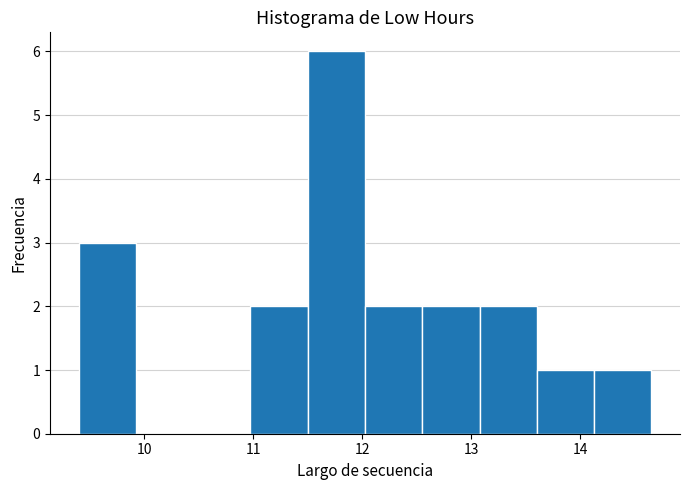

What is the height of the bar covering 14.1 to 14.7 on the x-axis? Neither the bar edges nor the heights are printed on the chart, so give them approximately, as read against the axes.

1